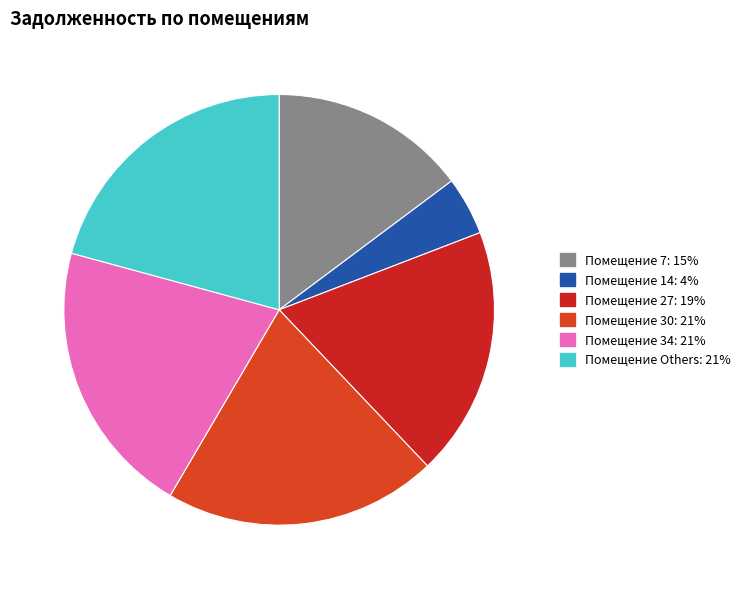

Count the number of slices in the pie.

6